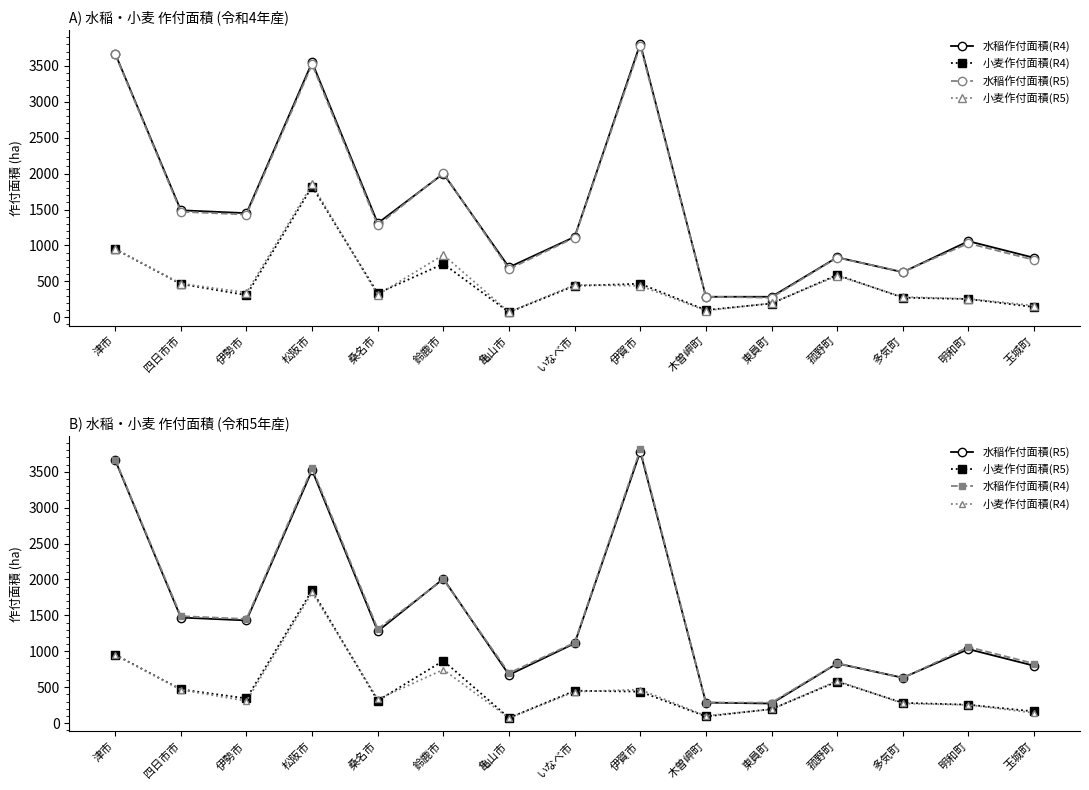

What is the greatest value displayed?

3810